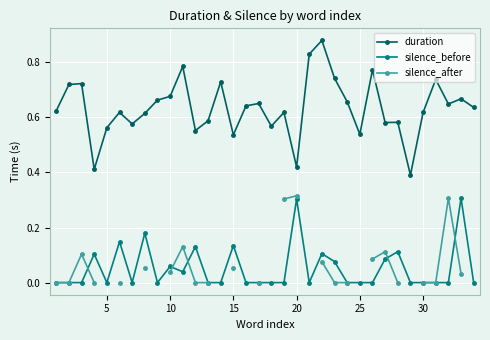

True or false: silence_before and duration intersect in this chart.

False